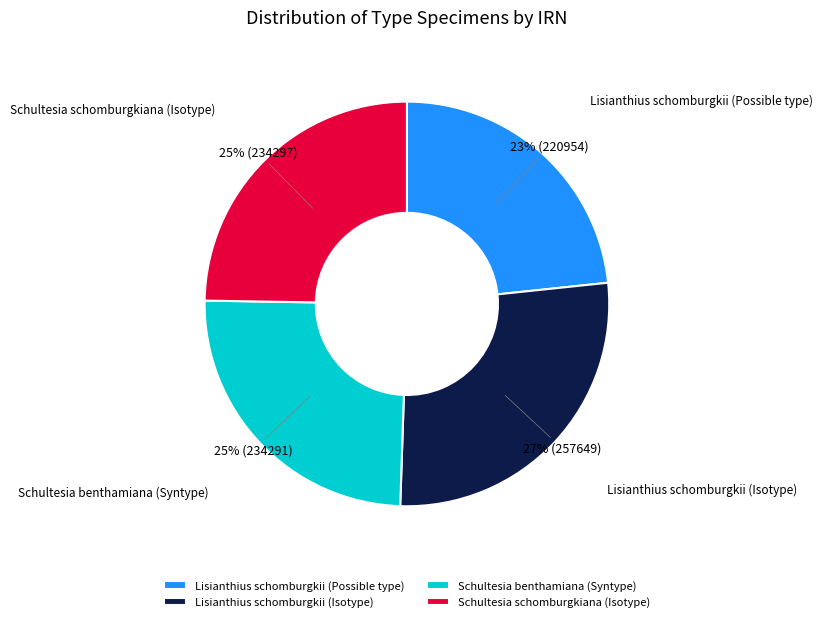

To the nearest percent, what is the difference between the largest and smallest slice percentages?

4%